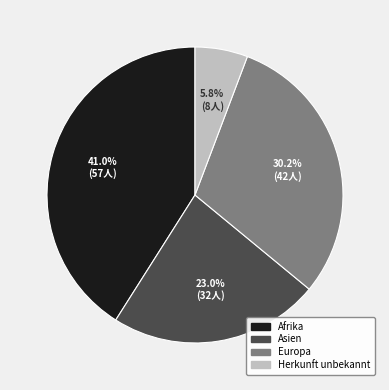

Which slice is the smallest?

Herkunft unbekannt